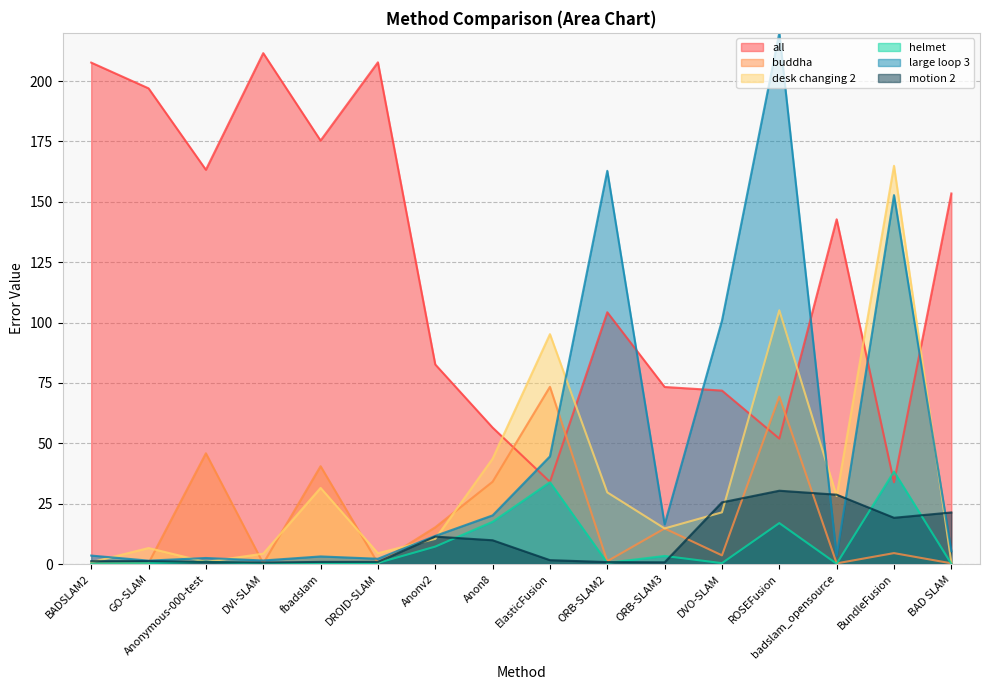

Where do motion 2 and desk changing 2 first cross each other?

BADSLAM2 and GO-SLAM